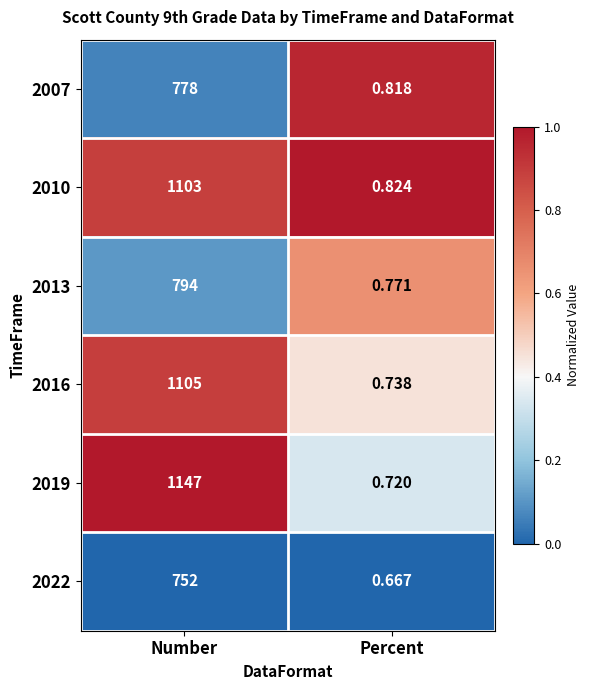

At which label is 2019 closest to 573?

Percent